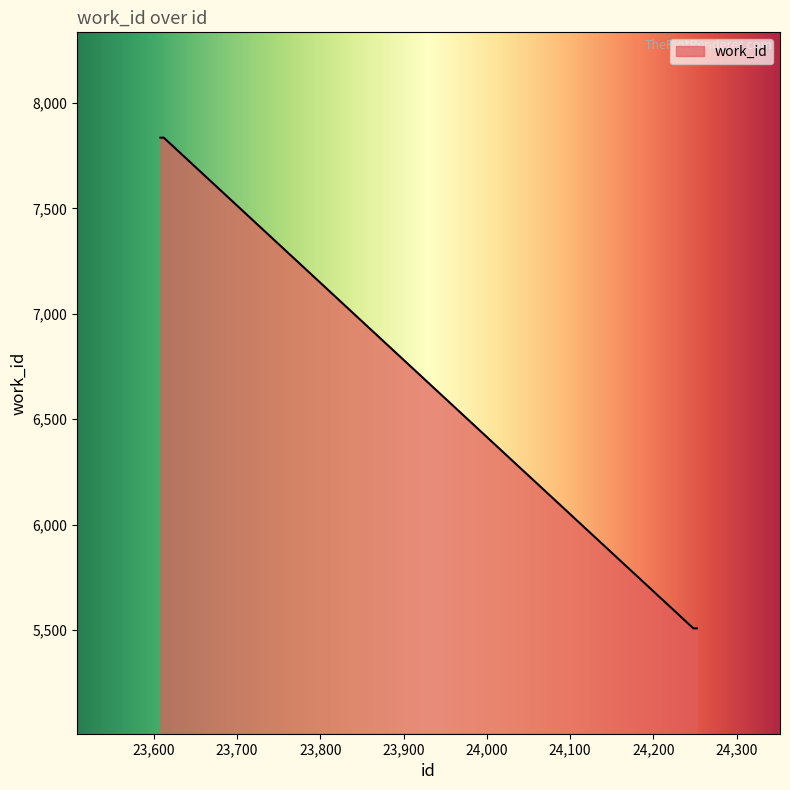

What is the minimum value shown in the chart?

5507